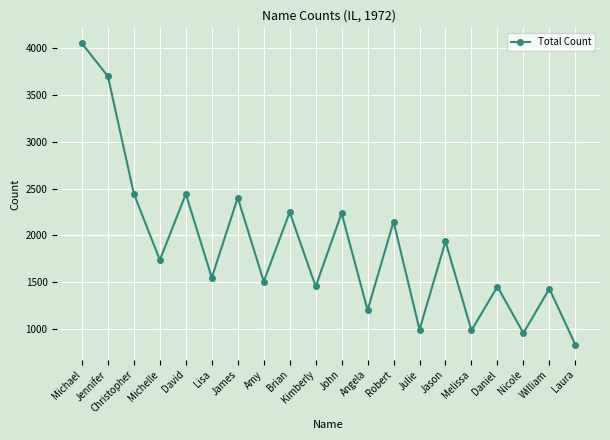

What is the difference between the values at Christopher and Laura?

1612